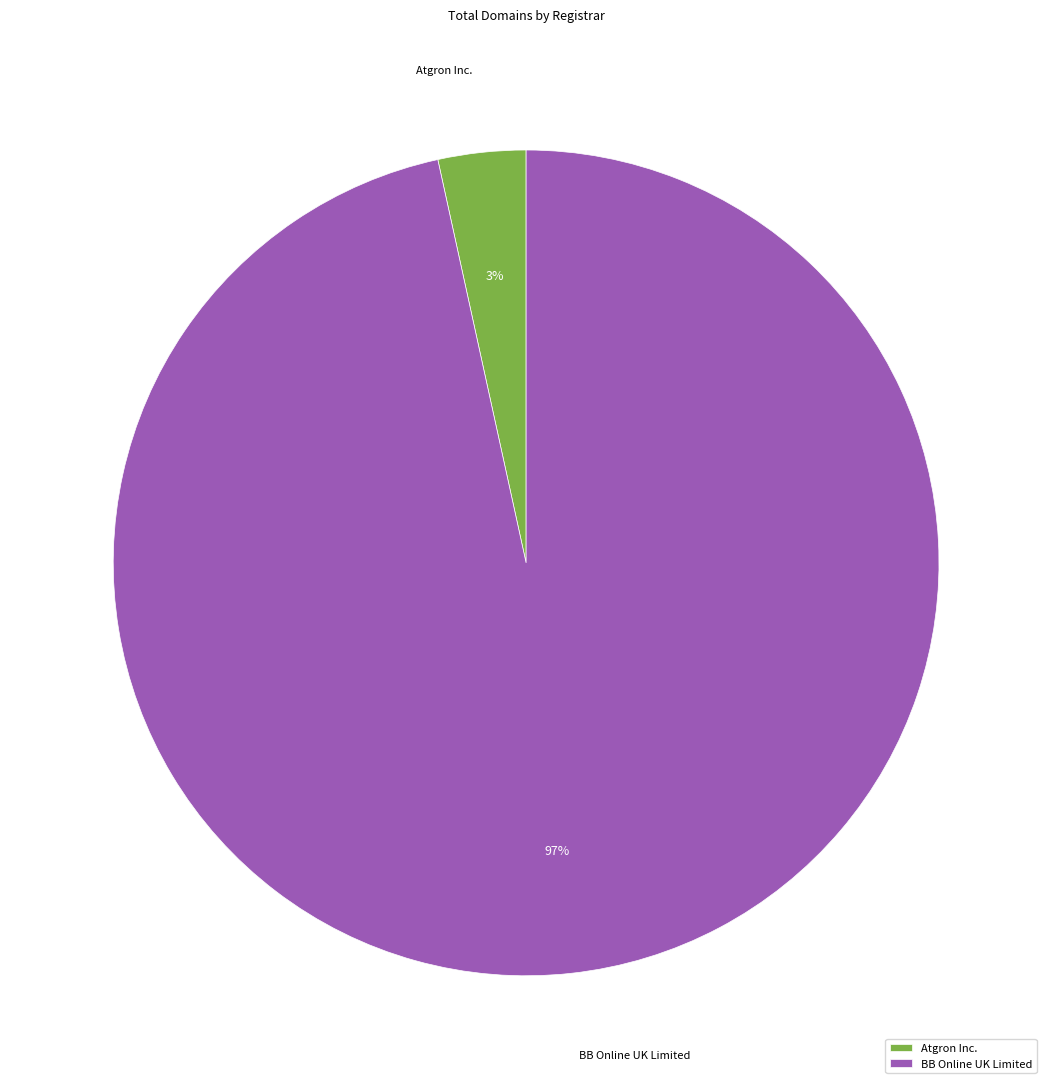

Is Atgron Inc. the majority of the pie?

No